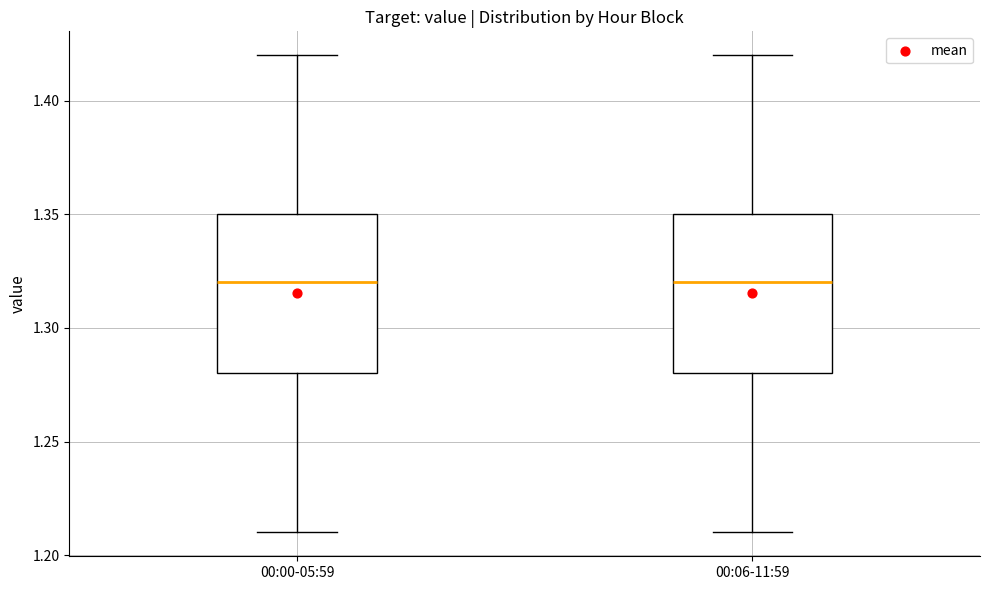

Reading left to right, transcribe this box plot: for each box, give where its median line is, the range the box spans, and where its two whiskers end, as read against the y-axis. The values are not printed on the chart, so give them approximately, as read against the axis.

00:00-05:59: median 1.32, box 1.28 to 1.35, whiskers 1.21 to 1.42
00:06-11:59: median 1.32, box 1.28 to 1.35, whiskers 1.21 to 1.42